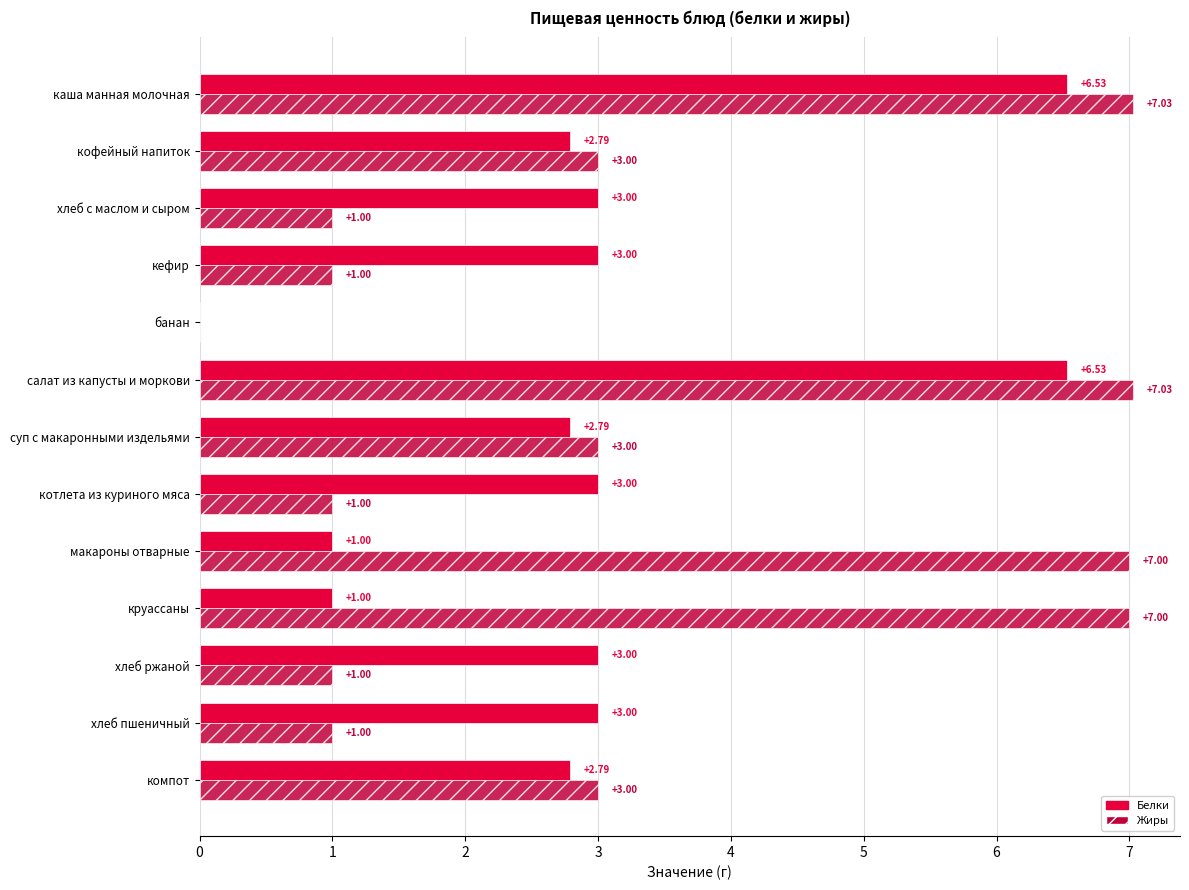

How many positive values does the Белки series have?

12